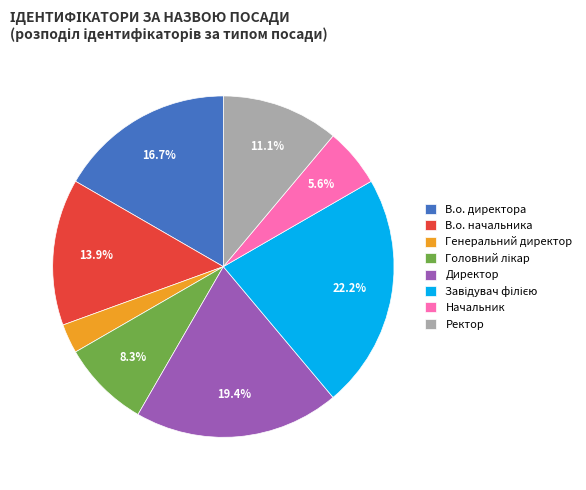

To the nearest percent, what portion does Генеральний директор represent?

3%